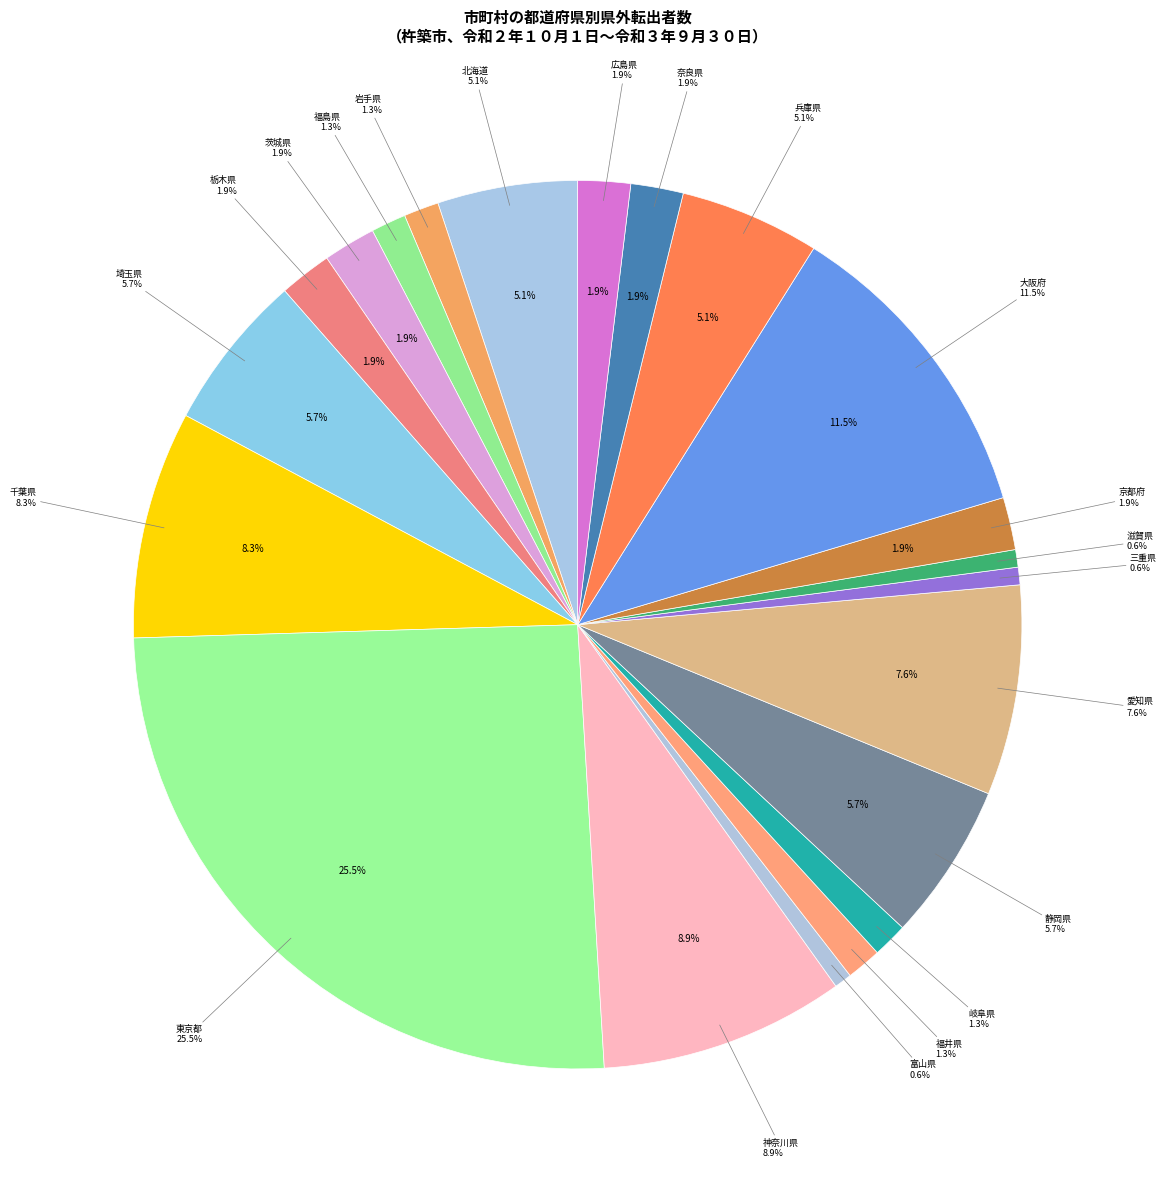

Does 青森県 account for over 50% of the chart?

No